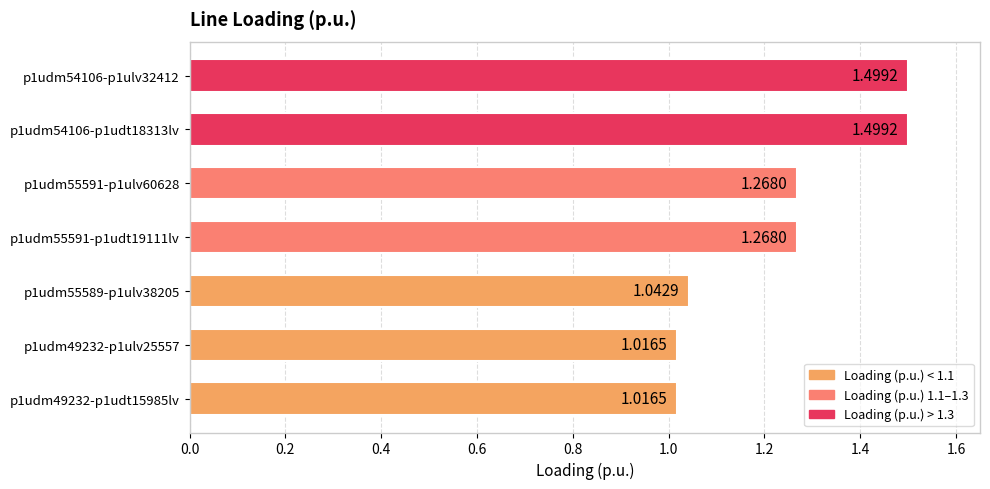

What is the greatest value displayed?

1.5